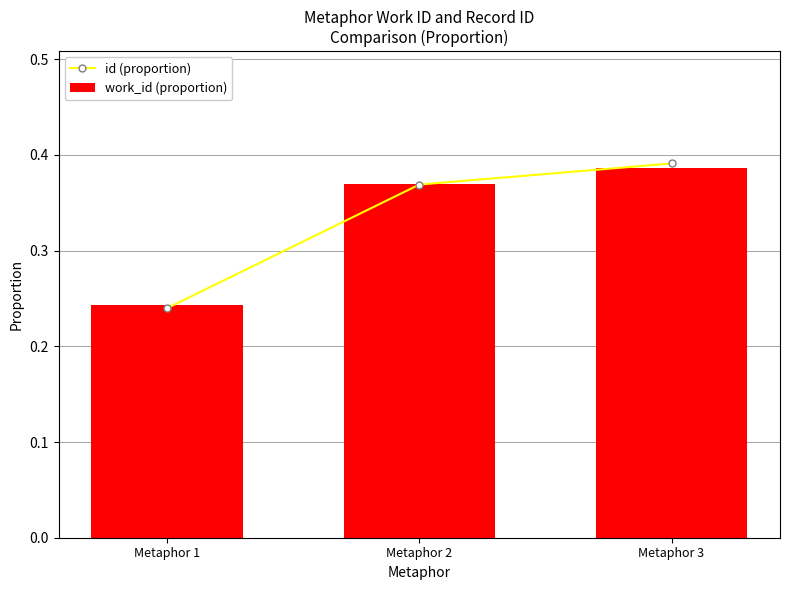

Count the number of categories in the chart.

3